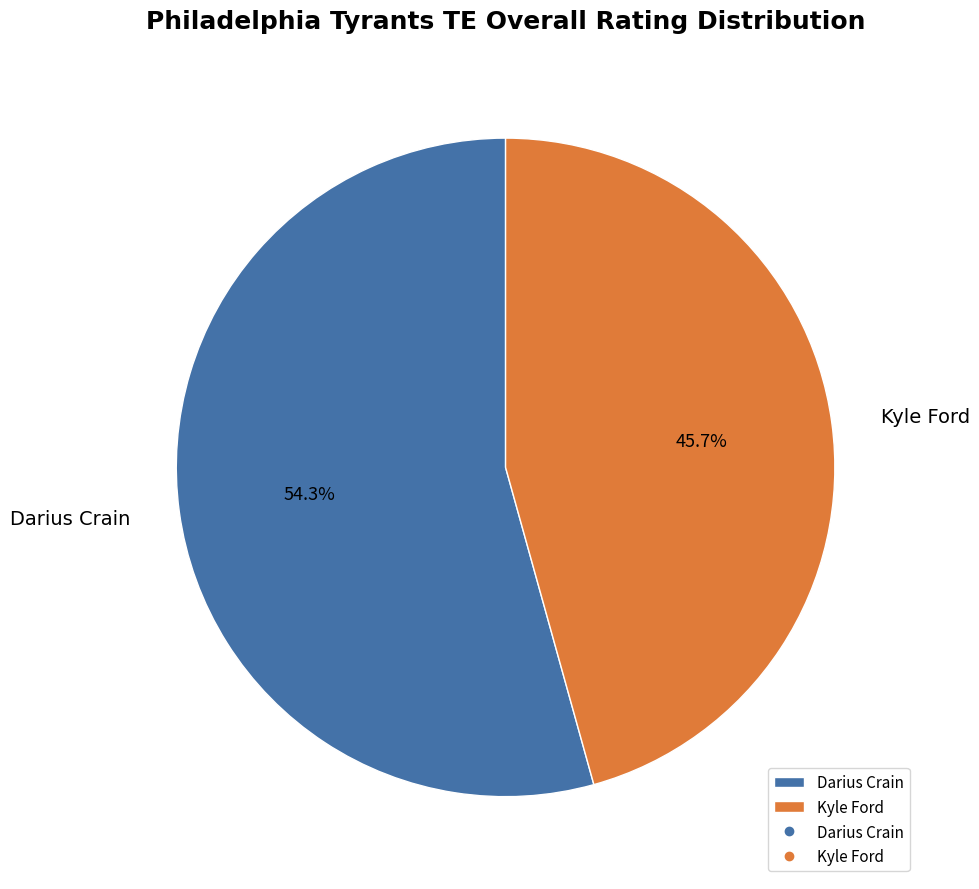

What portion of the pie excludes Kyle Ford?

54.3%